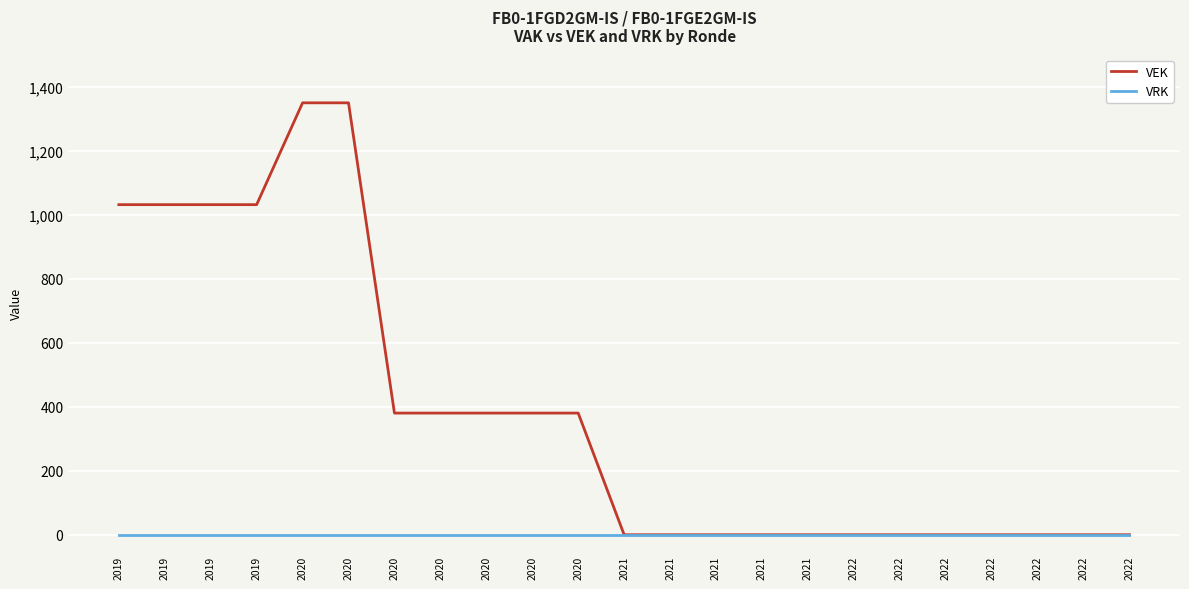

At which category does the chart reach its peak across all series?

2020